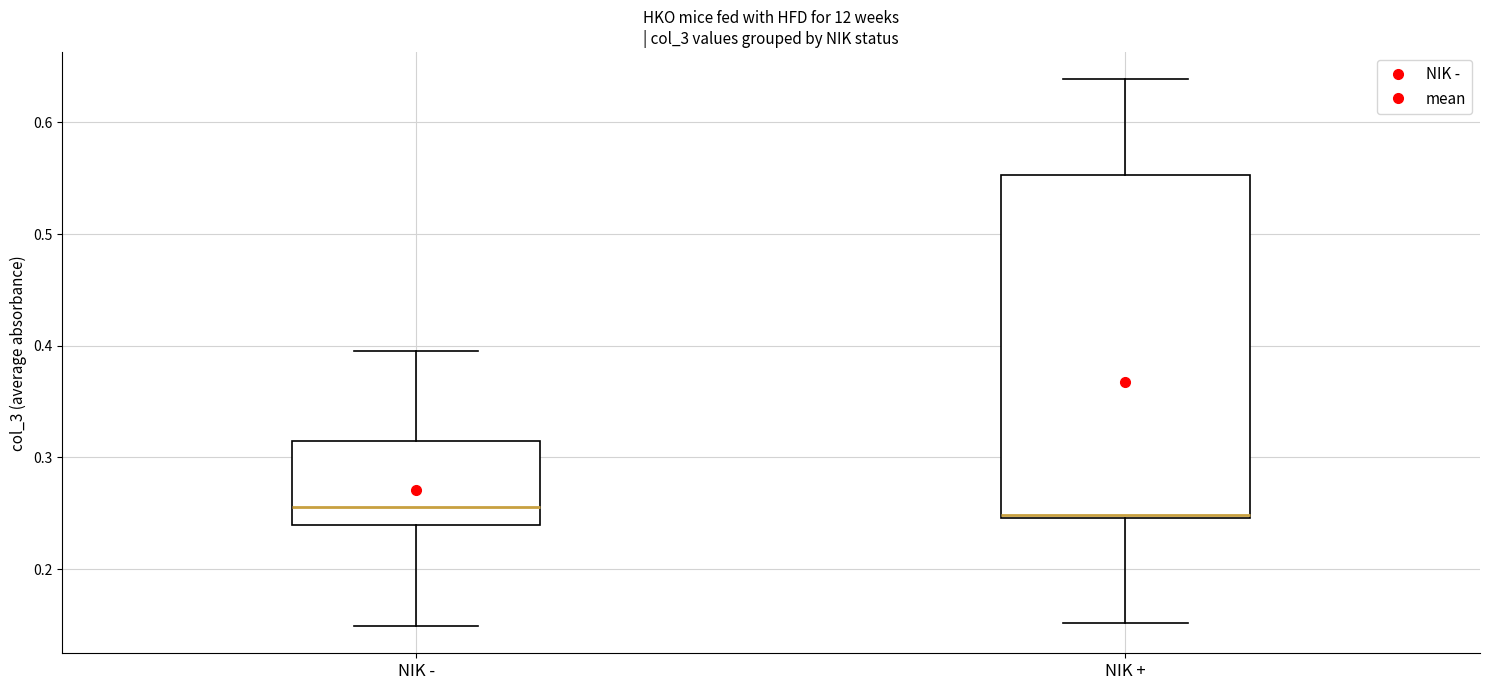

Reading left to right, transcribe this box plot: for each box, give where its median line is, the range the box spans, and where its two whiskers end, as read against the y-axis. The values are not printed on the chart, so give them approximately, as read against the axis.

NIK -: median 0.26, box 0.24 to 0.32, whiskers 0.15 to 0.40
NIK +: median 0.25 (drawn on the box's lower edge), box 0.25 to 0.55, whiskers 0.15 to 0.64